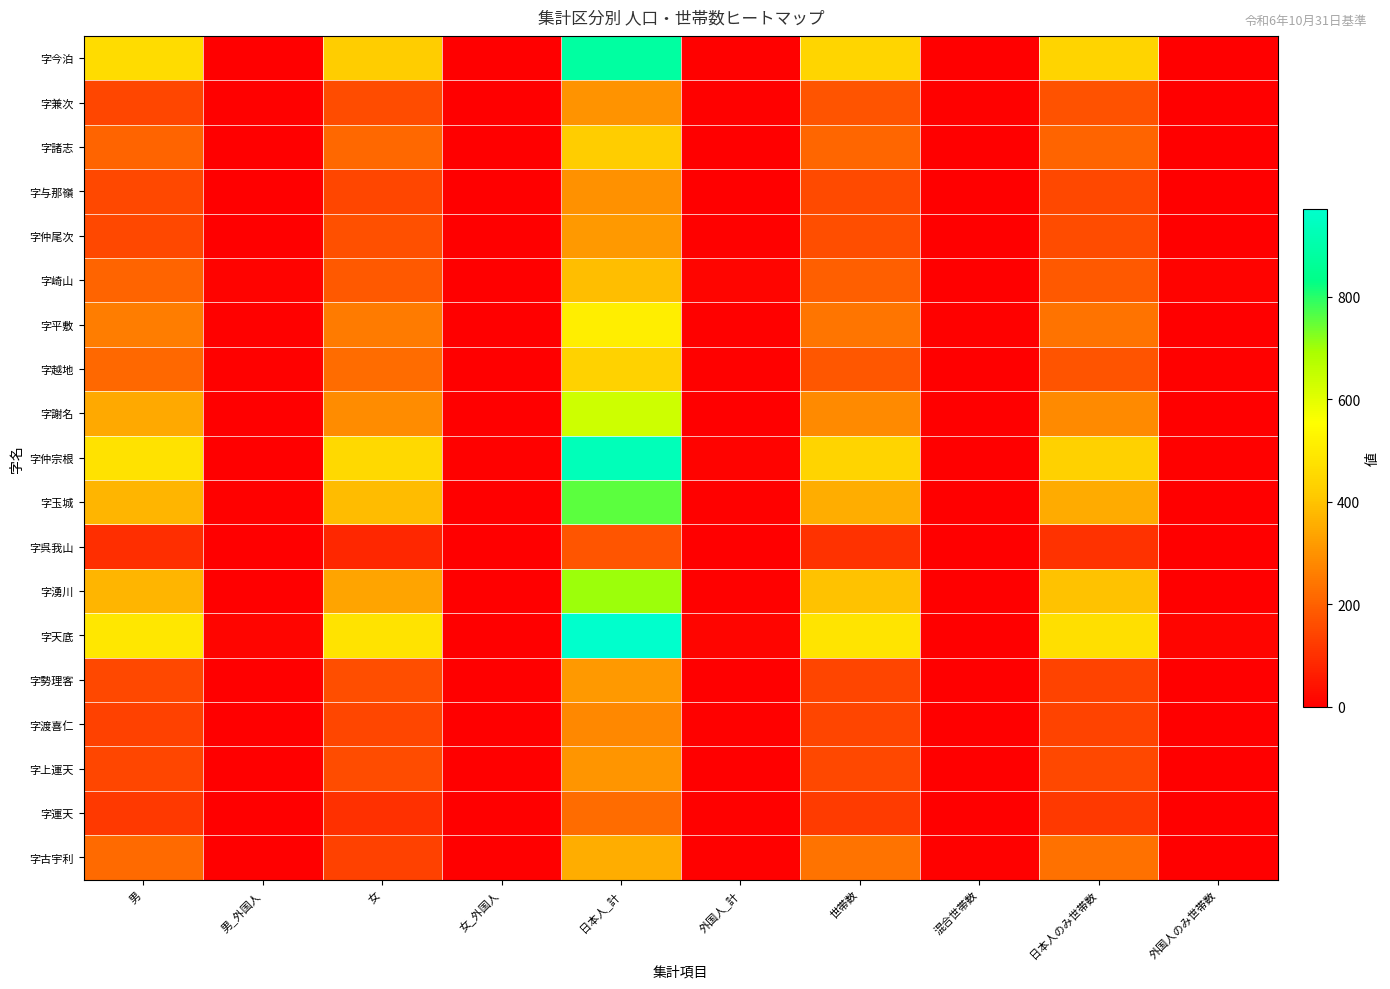

At how many categories does at least one series exceed 311?

5